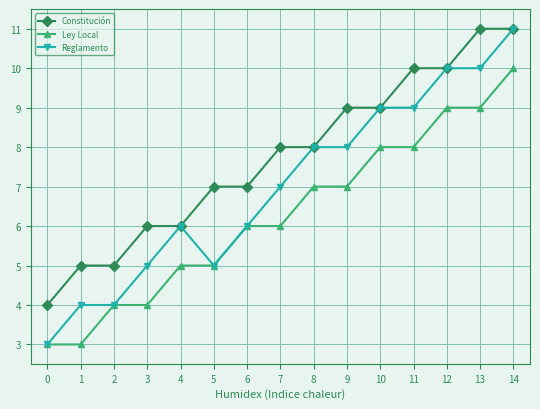

At which category is the sum across all series the highest?

14